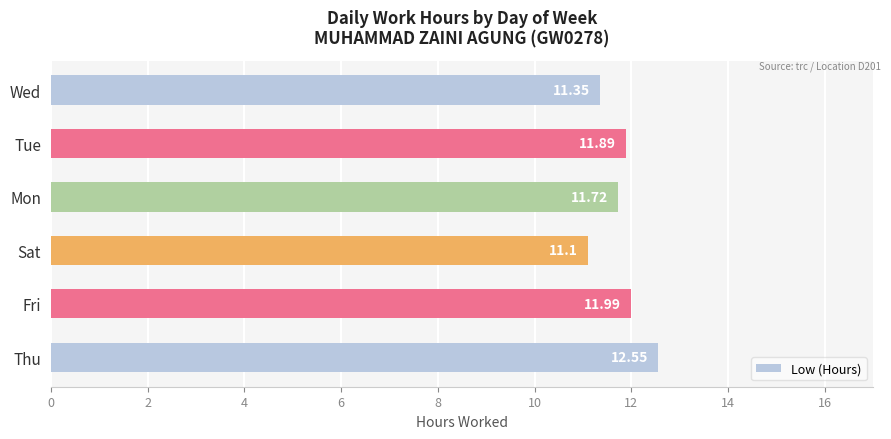

Which category has the lowest value across all series?

Sat